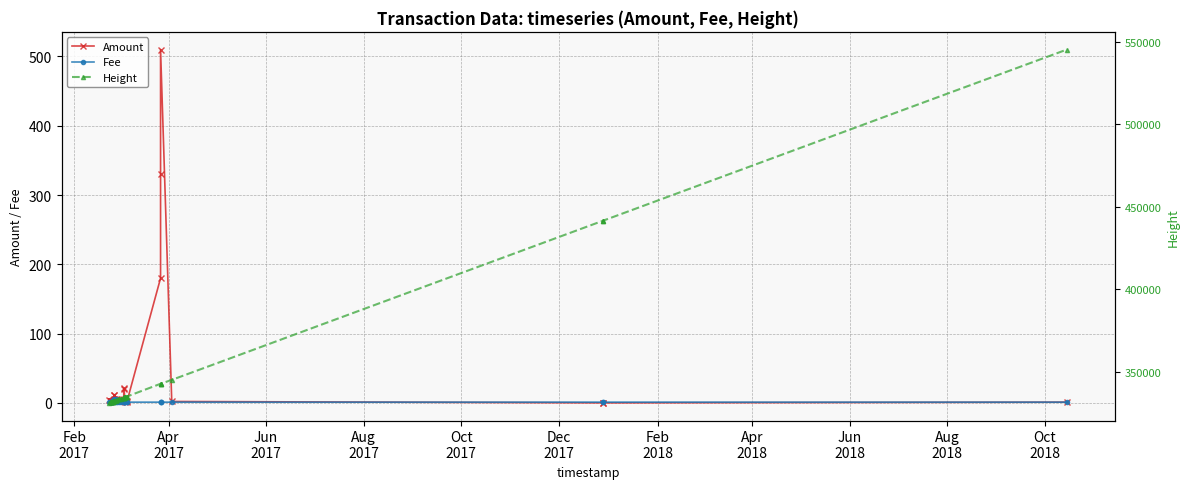

True or false: Fee and Height cross at least once.

False